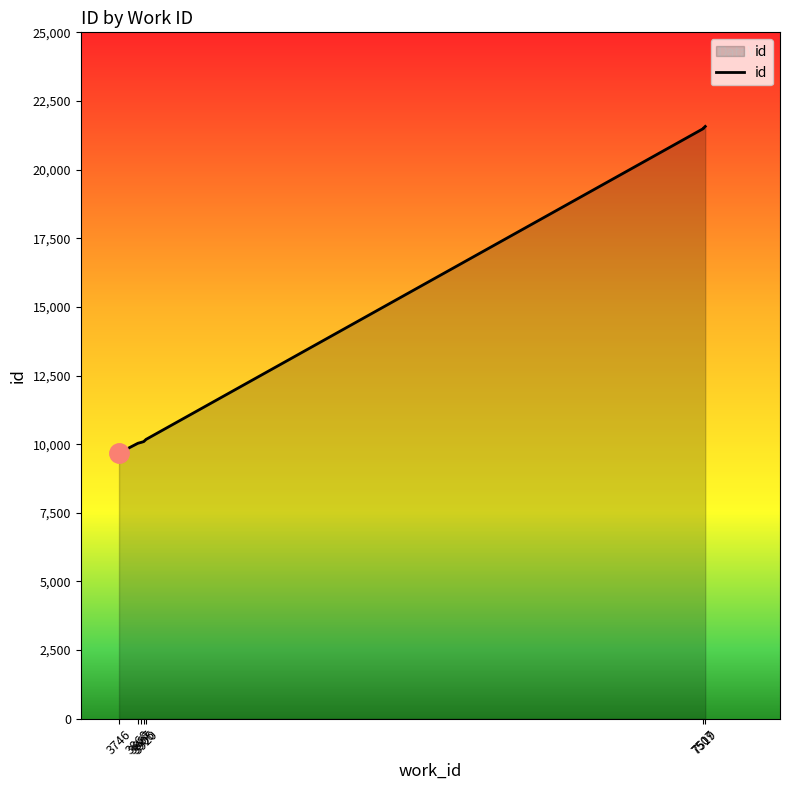

Which category has the highest value across all series?

7519